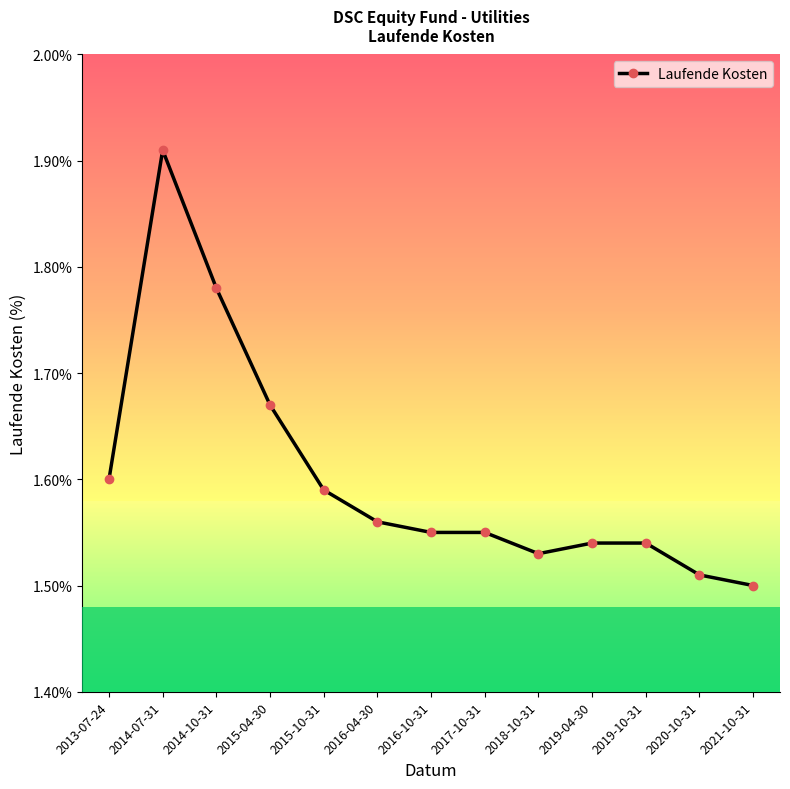

The value at 2021-10-31 is 0.6. True or false?

False